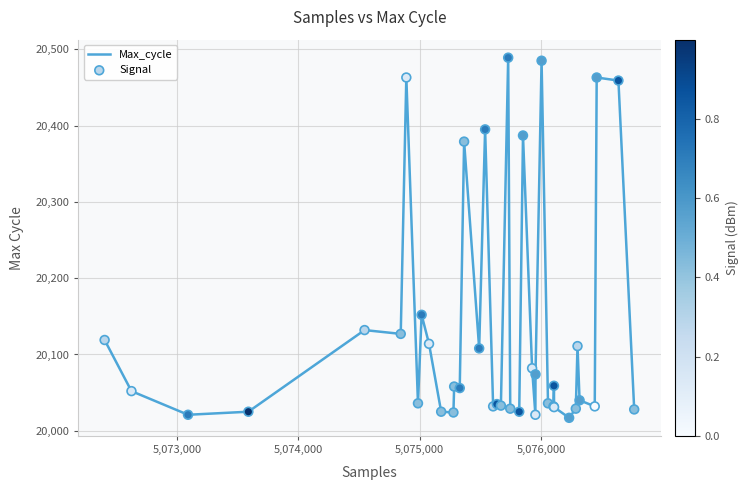

What is the difference between the maximum and minimum values?

472